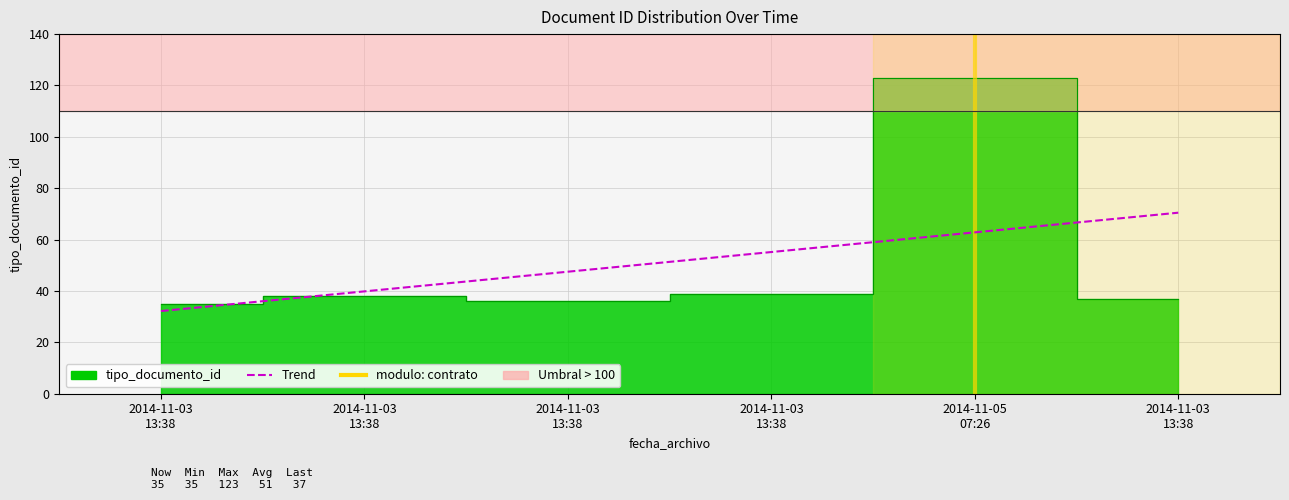

What is the ratio of the value at 2014-11-03 13:38 to the value at 2014-11-03 13:38?

0.9